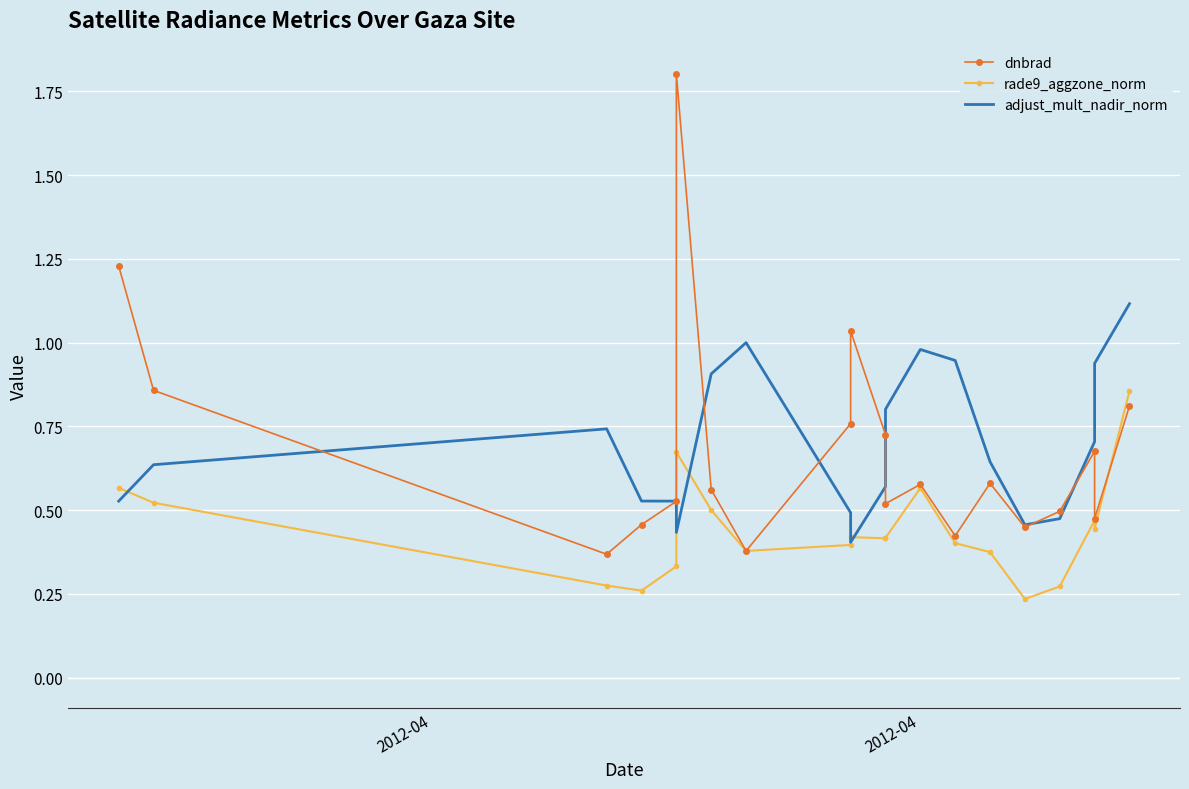

Is this an area chart (filled region under the line)?

No